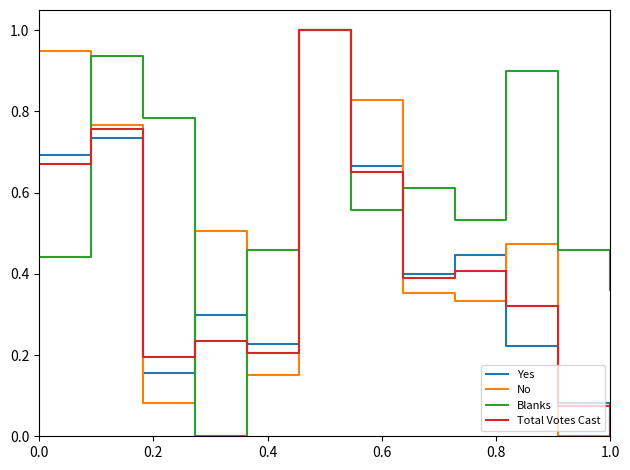

What is the greatest value displayed?

1.0